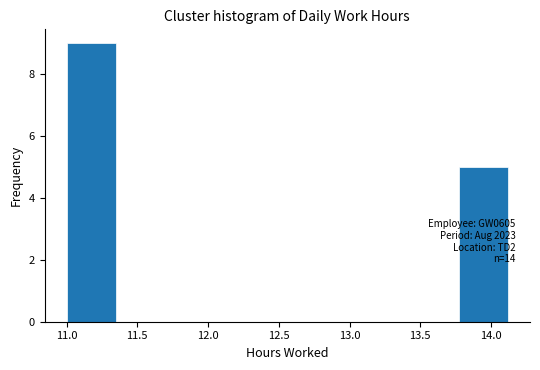

Over which range of the x-axis is the bar tallest?

11.00 to 11.35